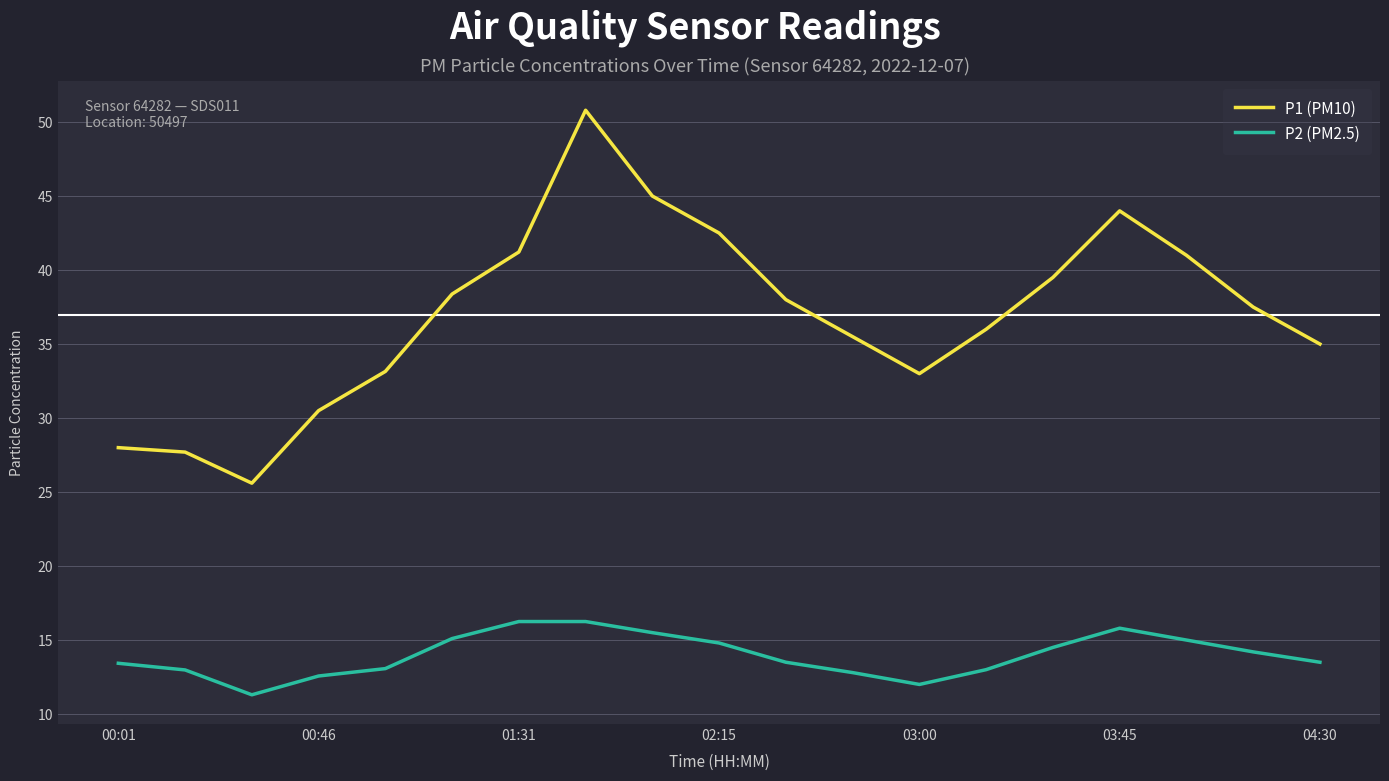

True or false: P2 (PM2.5) and P1 (PM10) cross at least once.

False